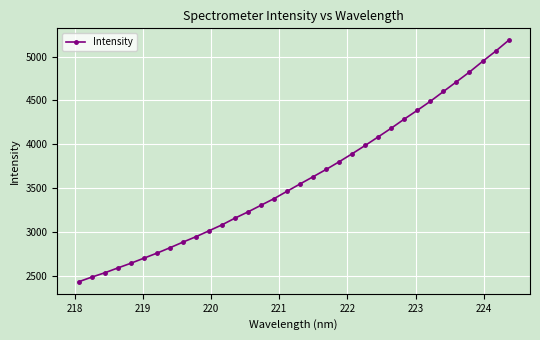

Reading left to right, list all the values displayed in this chart.

2430.4	2483.5	2532.8	2587.9	2641.7	2699.5	2757.1	2818.7	2883.2	2945.1	3012.7	3080.7	3157.8	3228.8	3305.0	3380.3	3464.7	3548.4	3630.5	3713.8	3801.5	3893.2	3987.9	4085.5	4184.7	4288.8	4388.3	4491.2	4602.5	4713.3	4824.6	4945.4	5061.2	5185.6